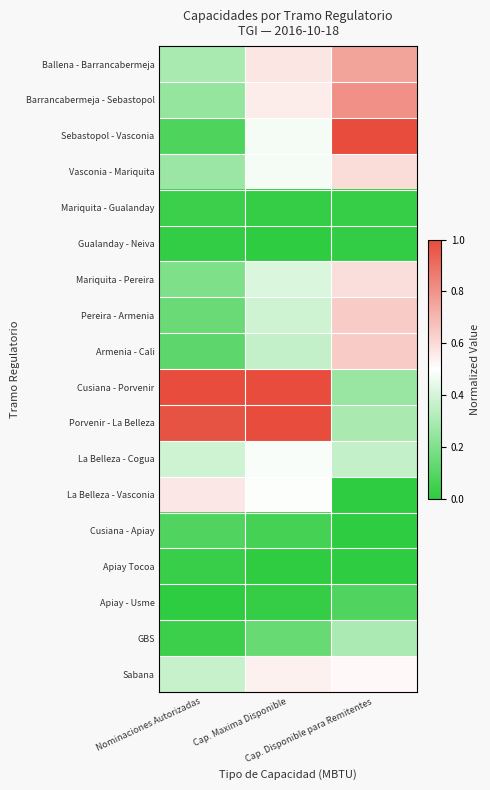

At which category is the sum across all series the highest?

Cap. Maxima Disponible